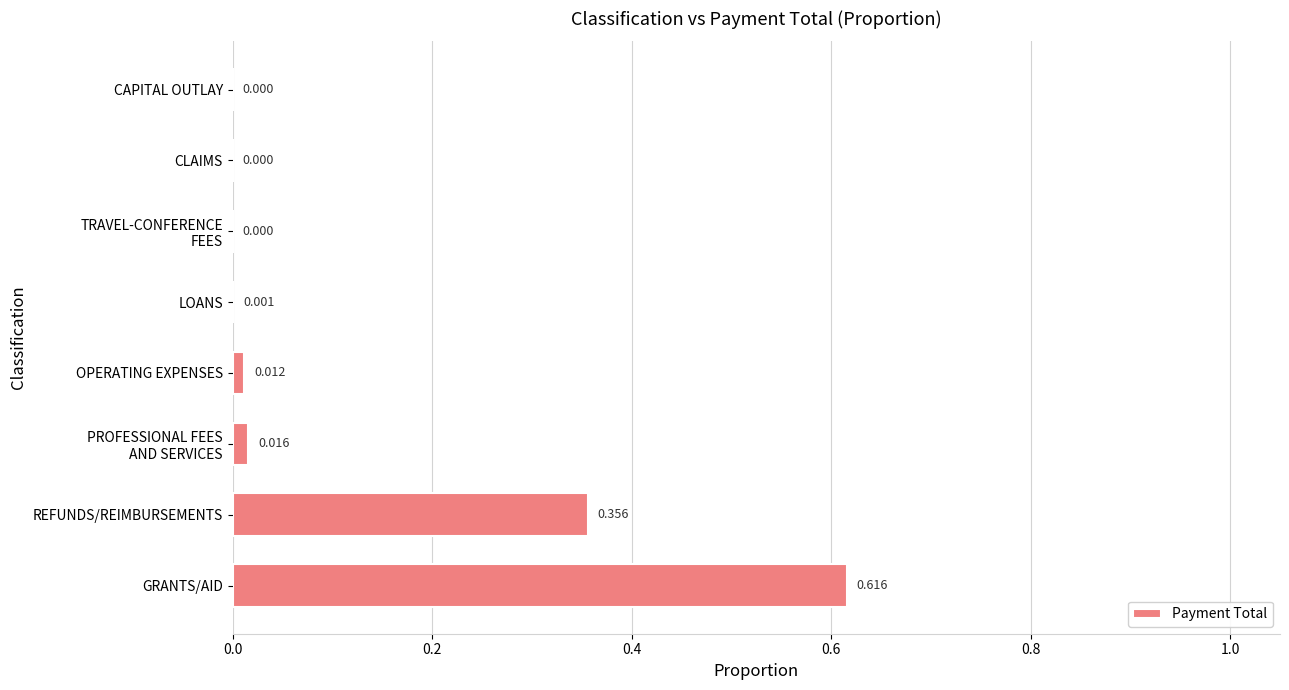

Which category has the highest value across all series?

GRANTS/AID